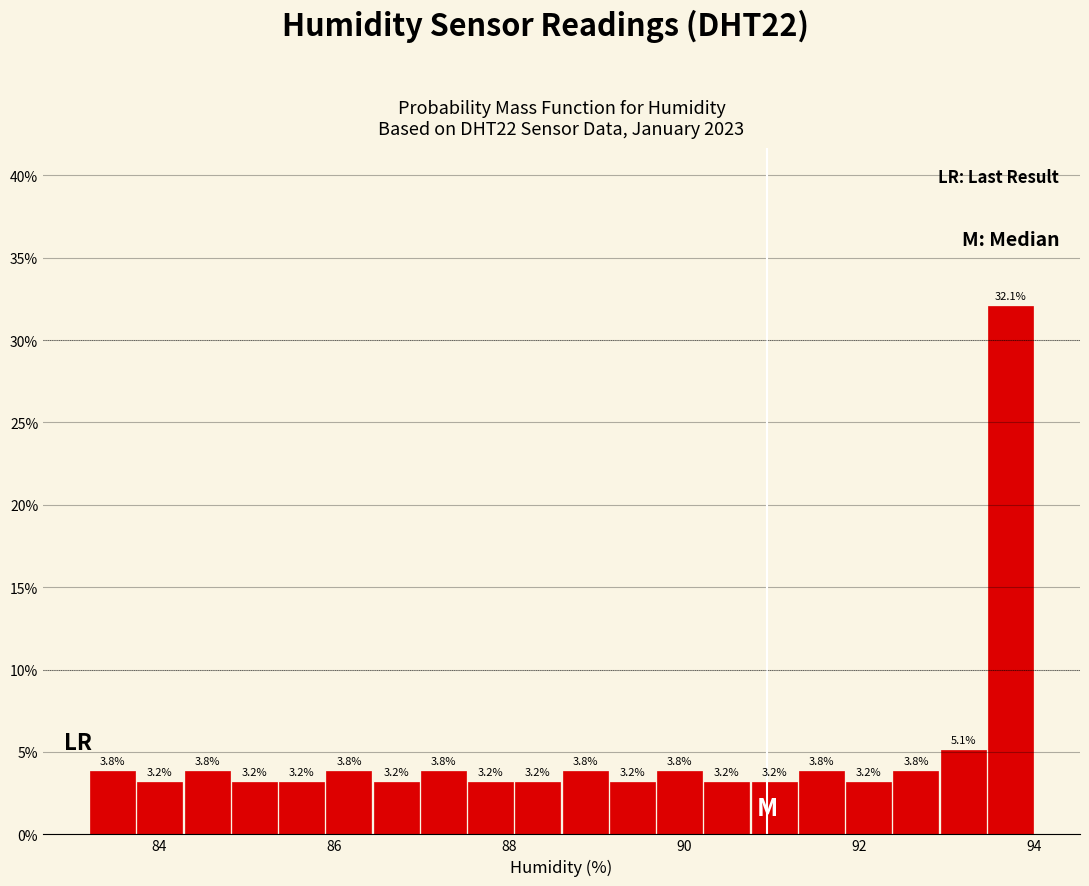

Read against the x-axis, roughly where is the centre of the tallest bar?

93.8